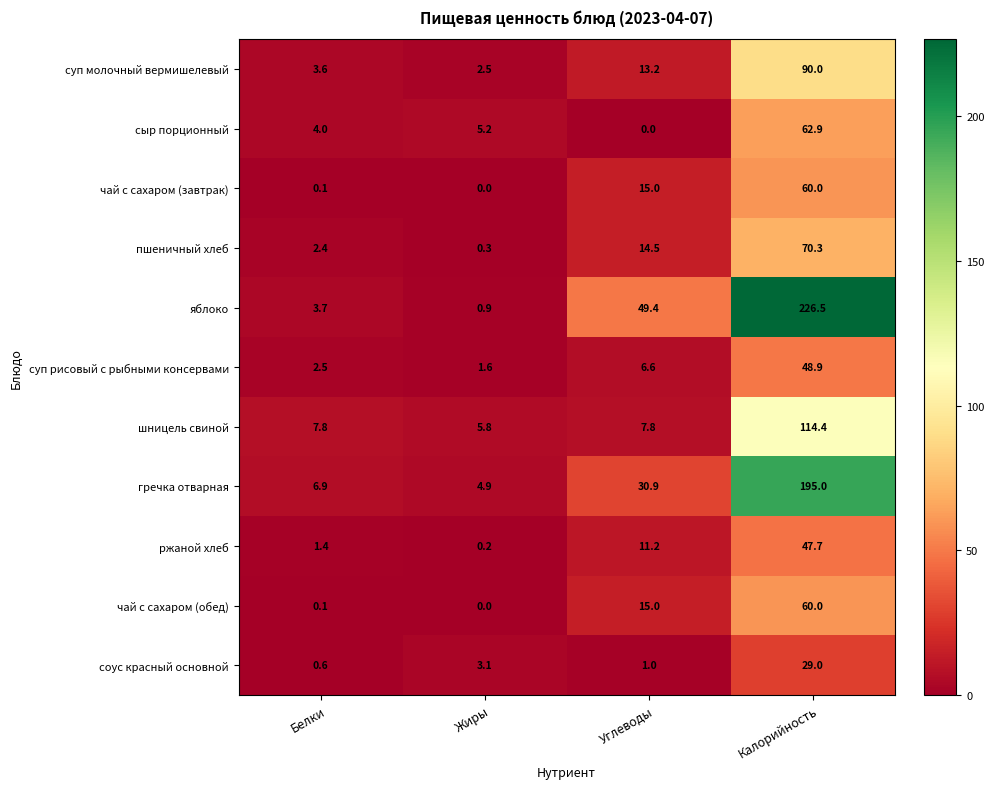

Count the number of categories in the chart.

4